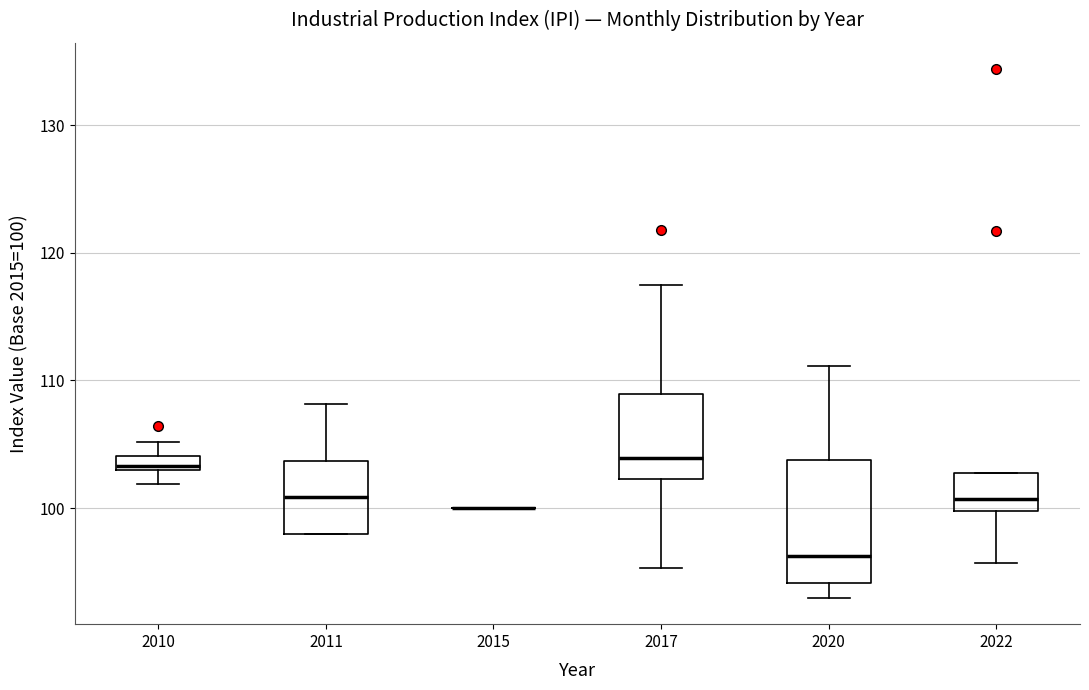

Which box is the tallest, from its lower edge to its upper edge?

2020